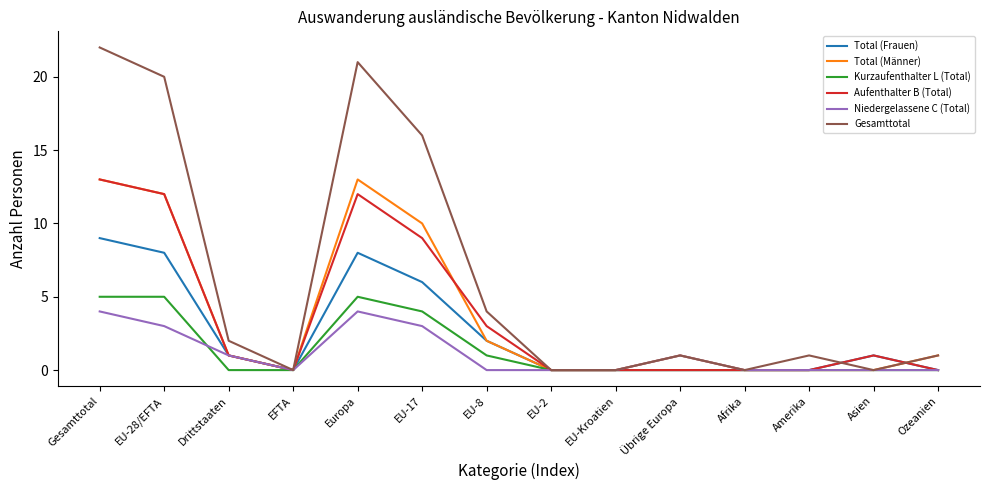

Which category has the highest value across all series?

Gesamttotal